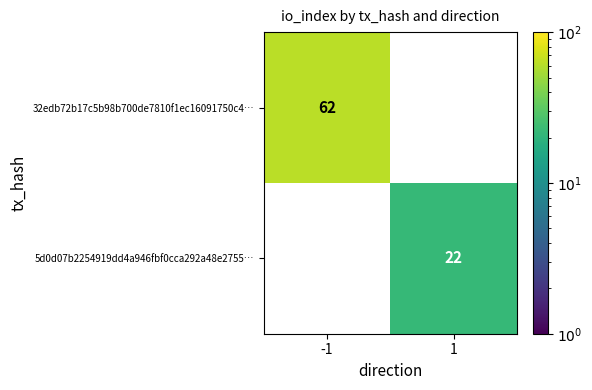

True or false: 5d0d07b2254919dd4a946fbf0cca292a48e2755… has a value of 22 at 1.

True